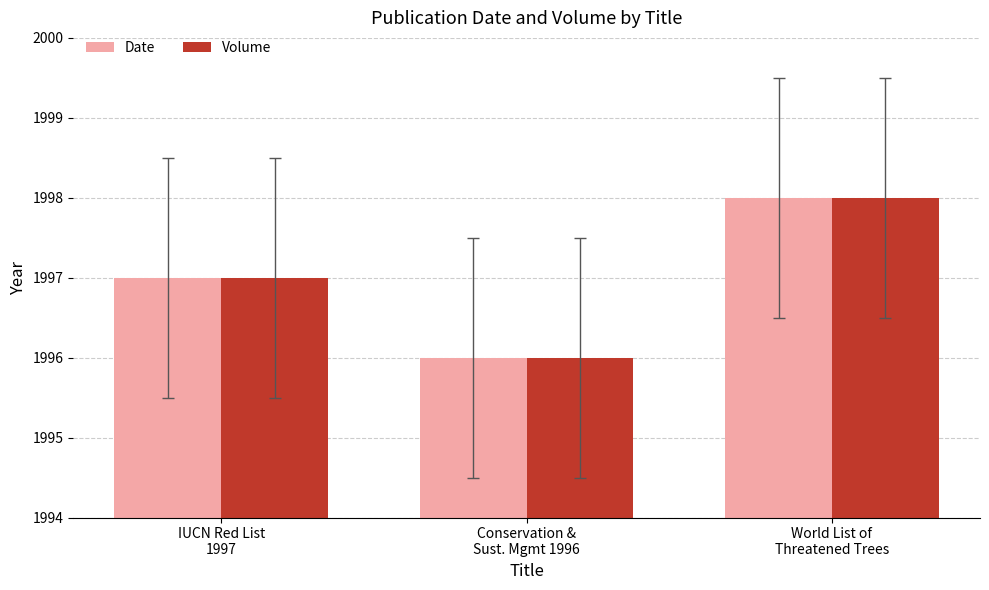

What is the greatest value displayed?

1998